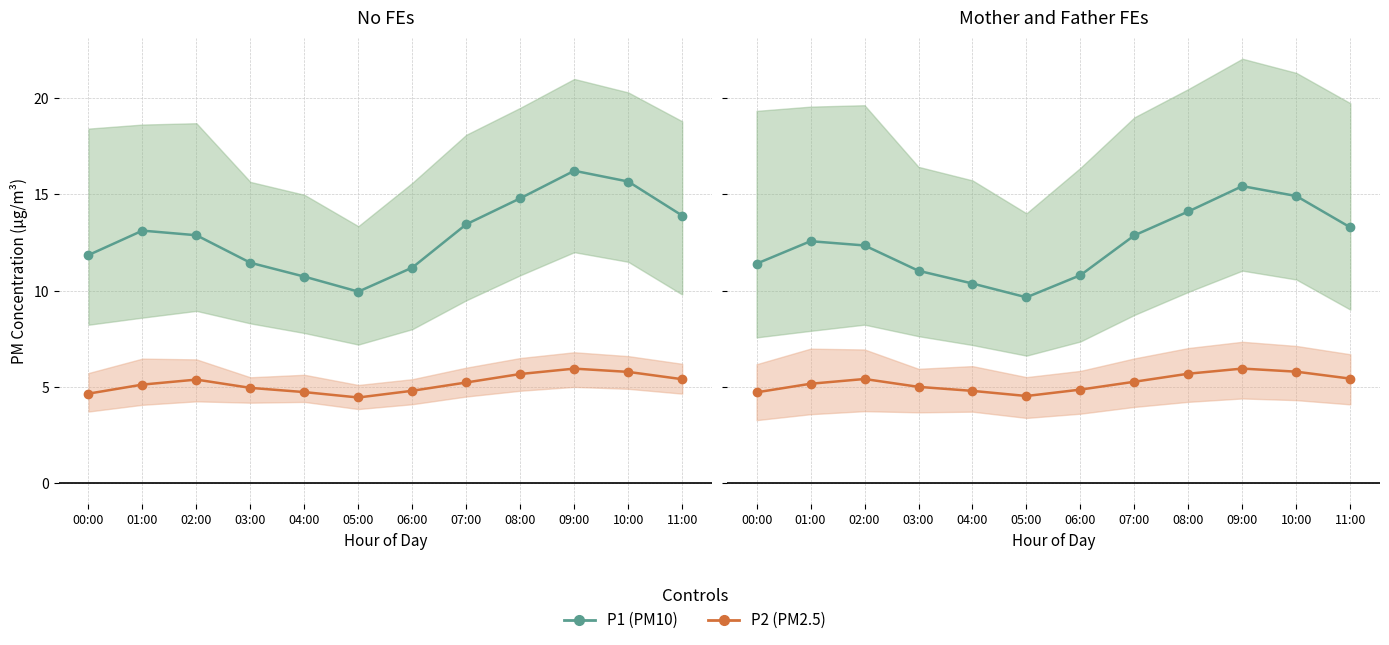

Rank the series at 00:00 from lowest to highest value.

P2, P1